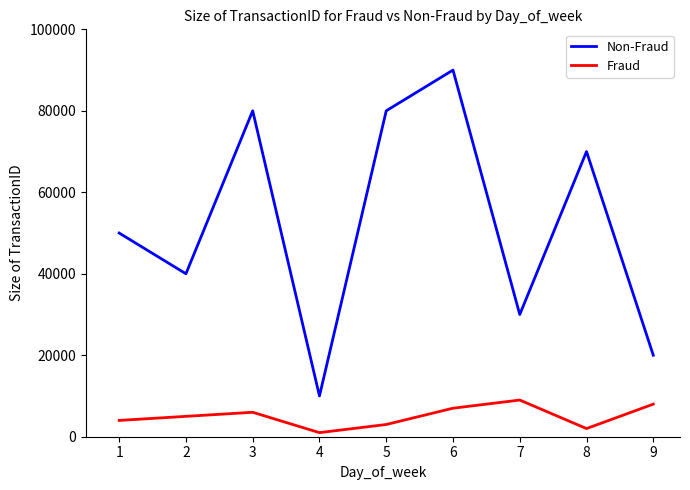

At which label is Fraud closest to 5000?

2